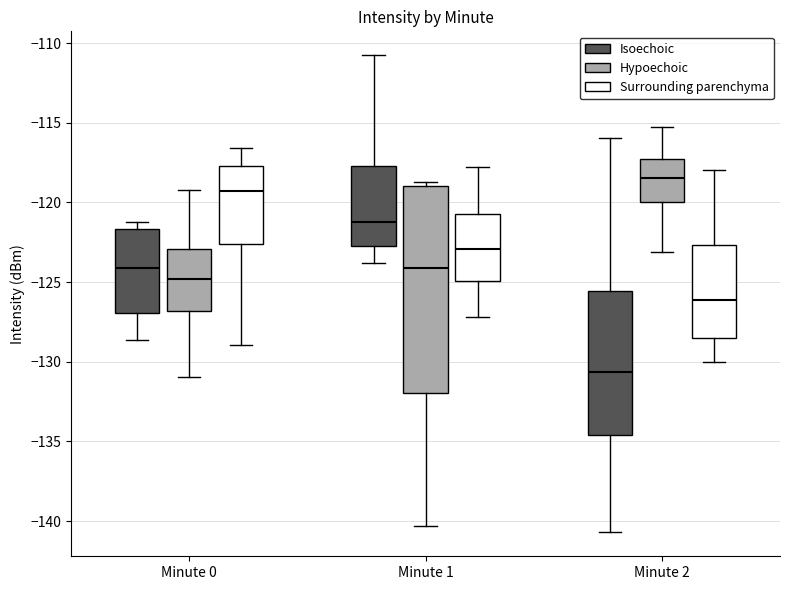

Reading left to right, read every box against the y-axis: the position of its median line, the range the box covers, and the ends of its whiskers. The values are not printed on the chart, so give them approximately, as read against the axis.

Minute 0 (Isoechoic): median -124.0, box -127.0 to -121.5, whiskers -128.5 to -121.0
Minute 0 (Hypoechoic): median -125.0, box -127.0 to -123.0, whiskers -131.0 to -119.0
Minute 0 (Surrounding parenchyma): median -119.5, box -122.5 to -117.5, whiskers -129.0 to -116.5
Minute 1 (Isoechoic): median -121.0, box -122.5 to -117.5, whiskers -124.0 to -111.0
Minute 1 (Hypoechoic): median -124.0, box -132.0 to -119.0, whiskers -140.5 to -118.5
Minute 1 (Surrounding parenchyma): median -123.0, box -125.0 to -120.5, whiskers -127.0 to -118.0
Minute 2 (Isoechoic): median -130.5, box -134.5 to -125.5, whiskers -140.5 to -116.0
Minute 2 (Hypoechoic): median -118.5, box -120.0 to -117.5, whiskers -123.0 to -115.5
Minute 2 (Surrounding parenchyma): median -126.0, box -128.5 to -122.5, whiskers -130.0 to -118.0